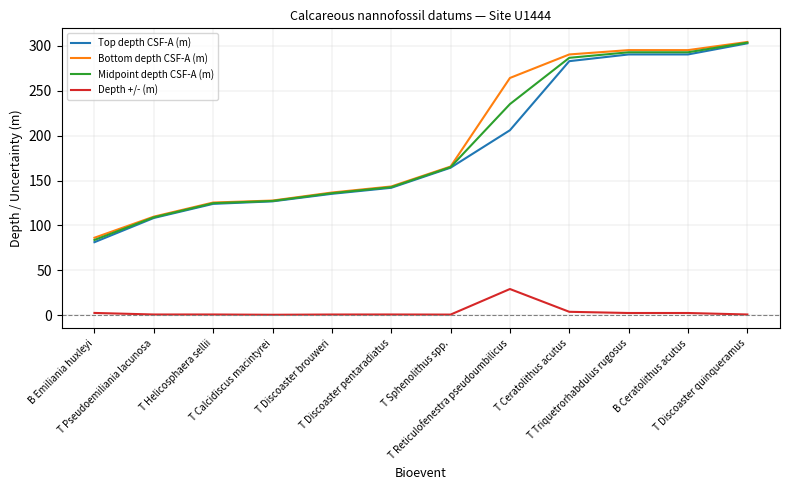

What is the maximum value shown in the chart?

304.4